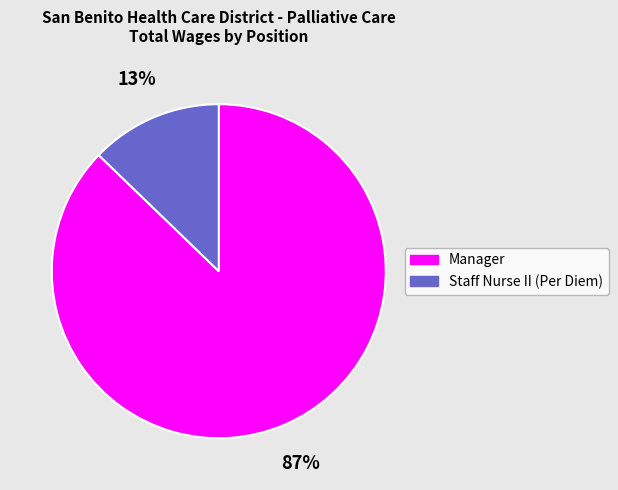

To the nearest percent, what is the average slice percentage?

50%